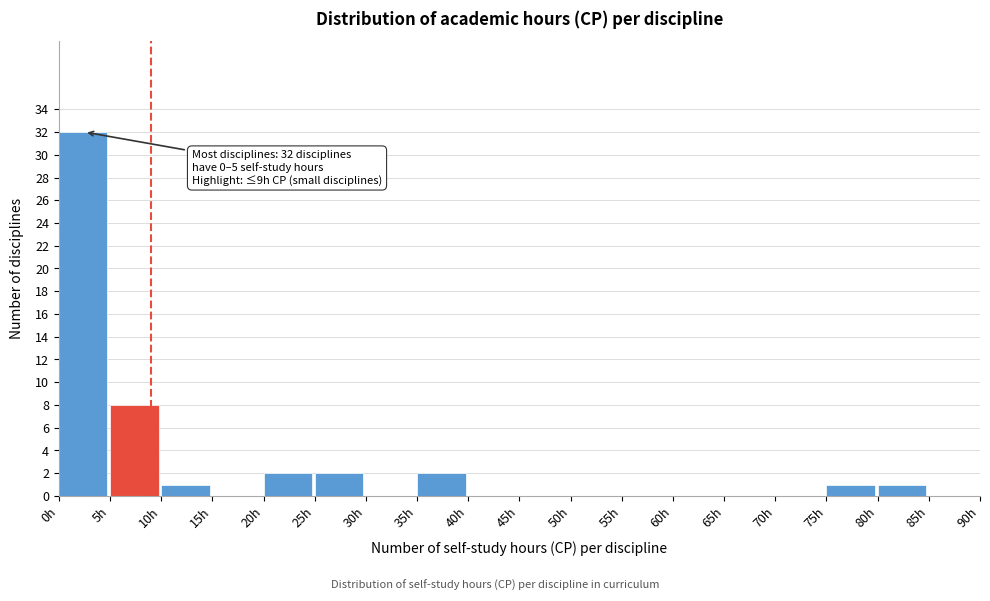

Which range on the x-axis has the tallest bar?

0 to 5